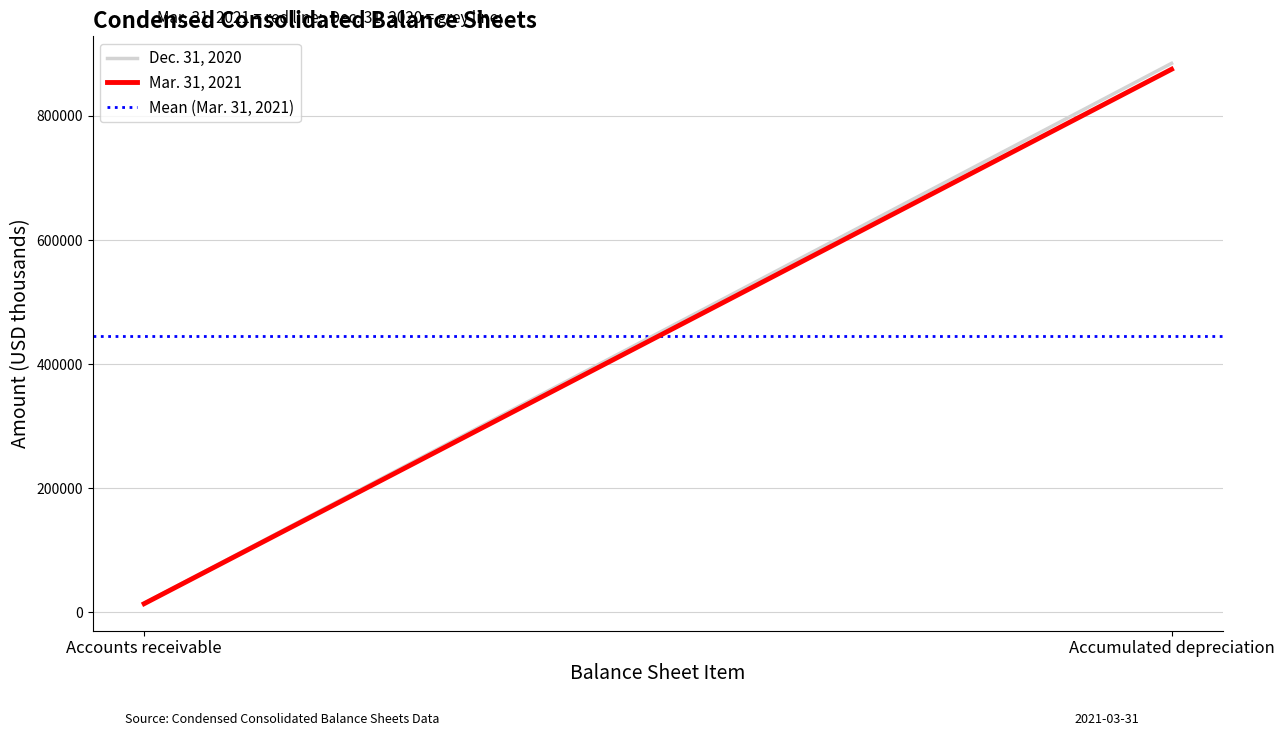

At how many categories does at least one series exceed 813749?

1